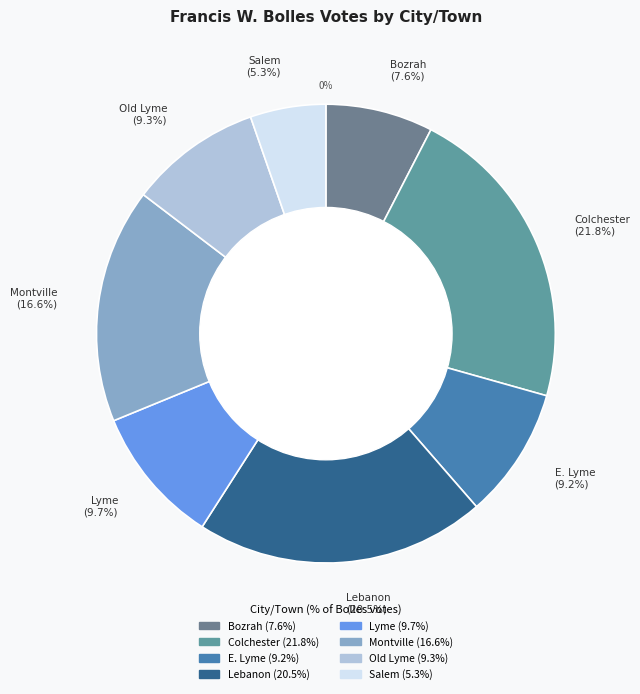

Does Lebanon represent more than half of the total?

No